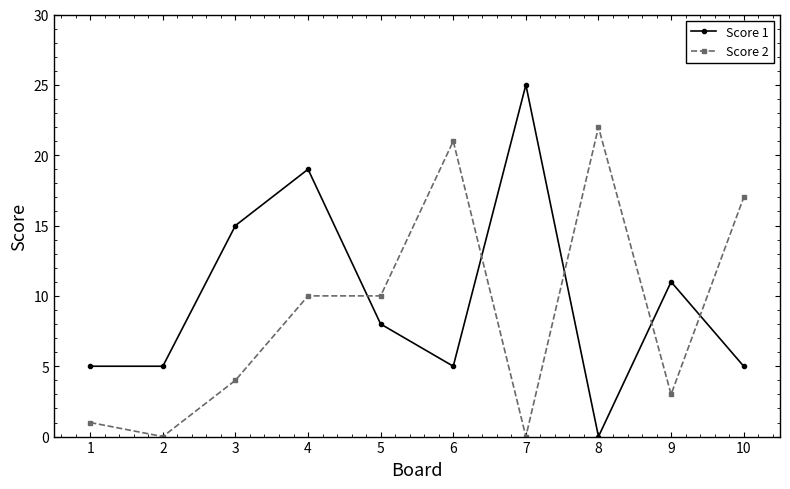

What is the greatest value displayed?

25